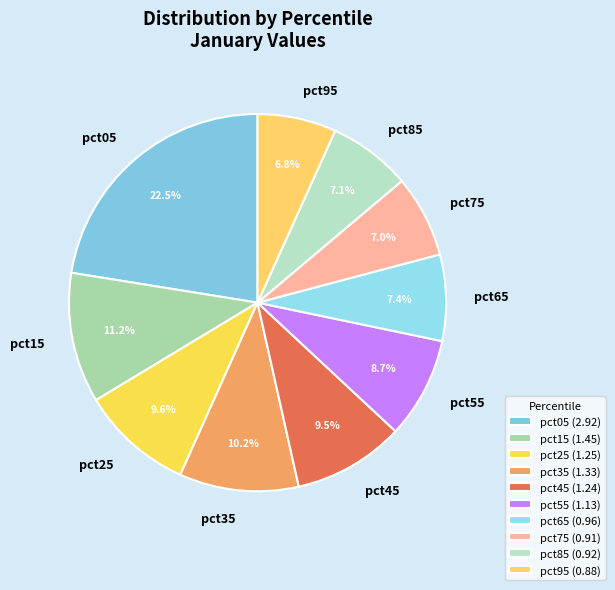

To the nearest percent, what is the difference between the pct55 and pct65 slice percentages?

1%